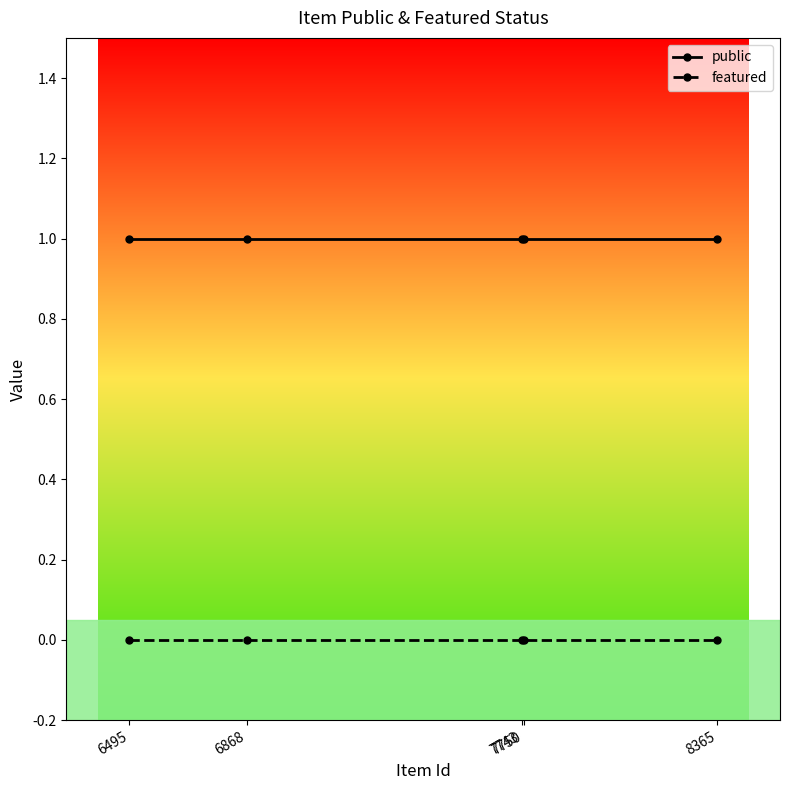

What is the value of the public point at the 5th from the left?

1